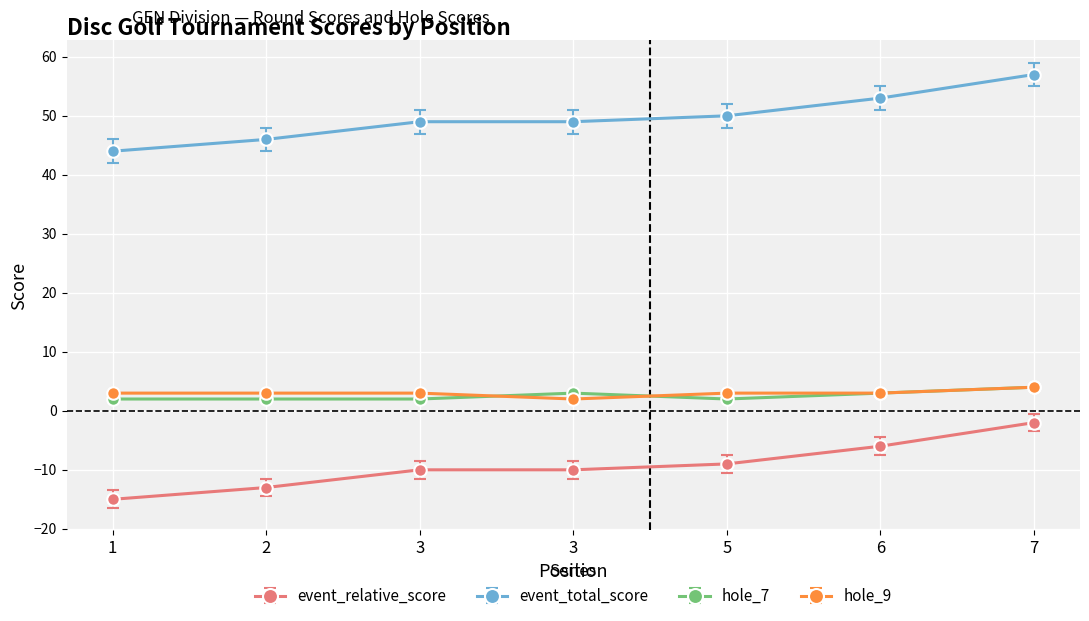

At which label does hole_9 first exceed 3?

7